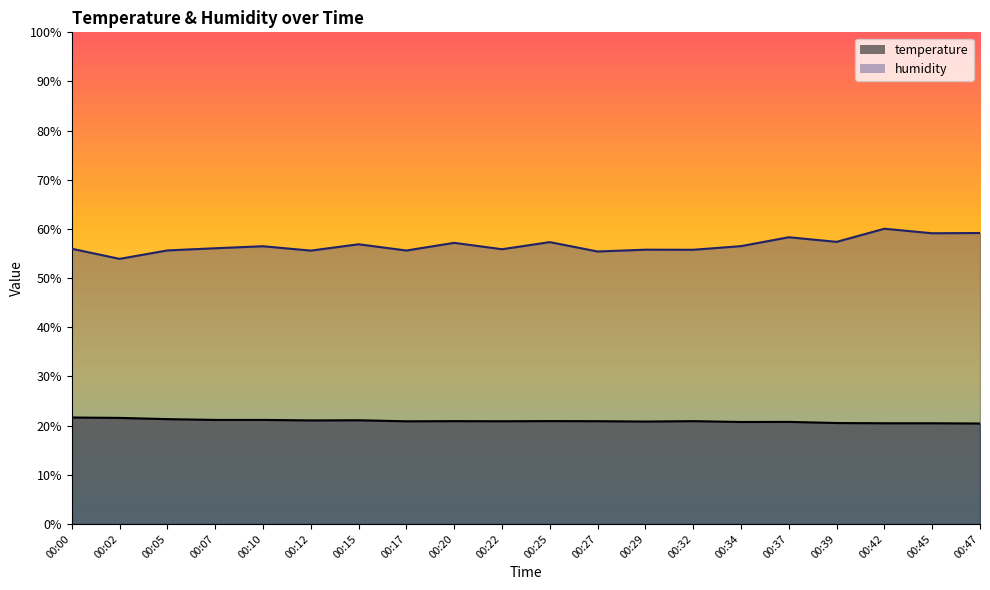

Which series changed the most between 00:17 and 00:25?

humidity